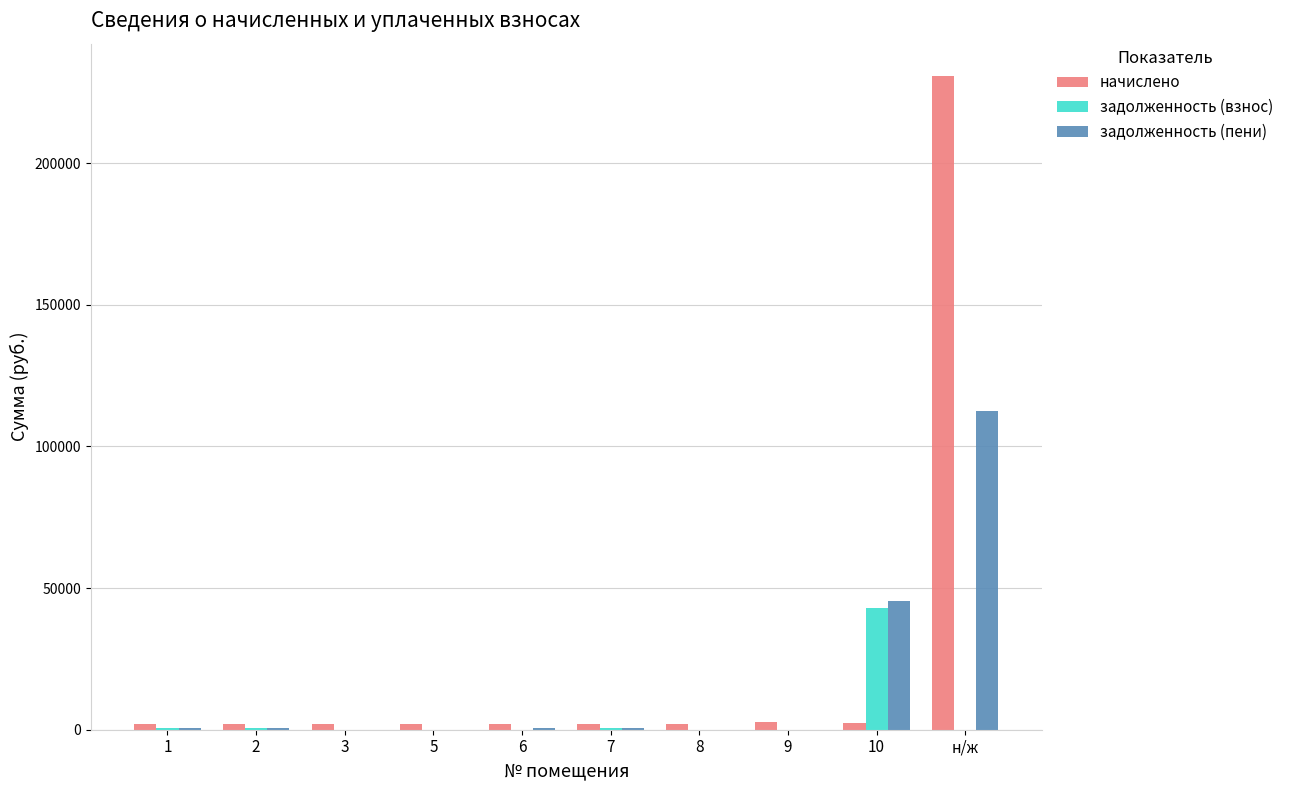

How many groups of bars are there?

10